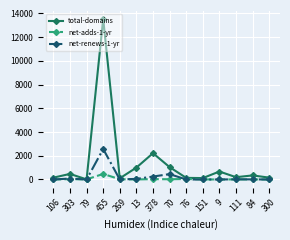

The net-adds-1-yr series shows 3 at 13. True or false?

True